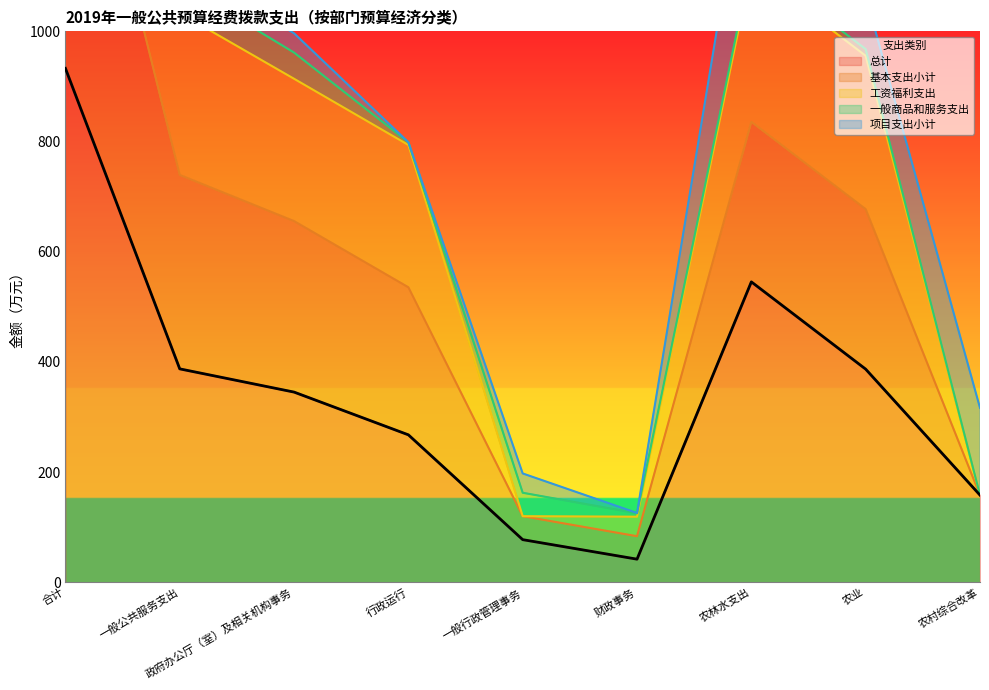

What is the sum of the 工资福利支出 values at 农村综合改革 and 一般公共服务支出?

1191.5